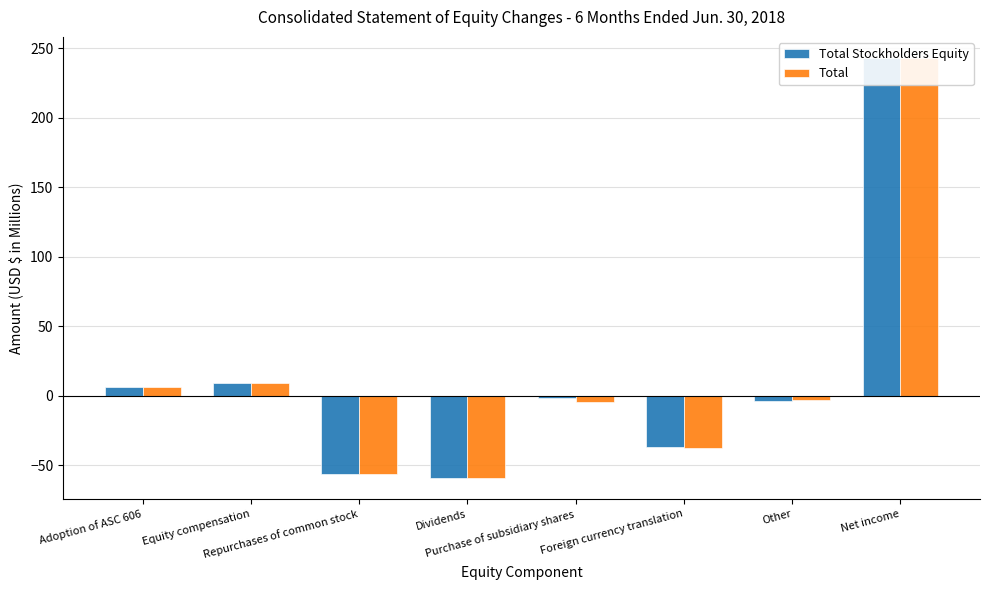

Which series has the widest spread of values?

Total